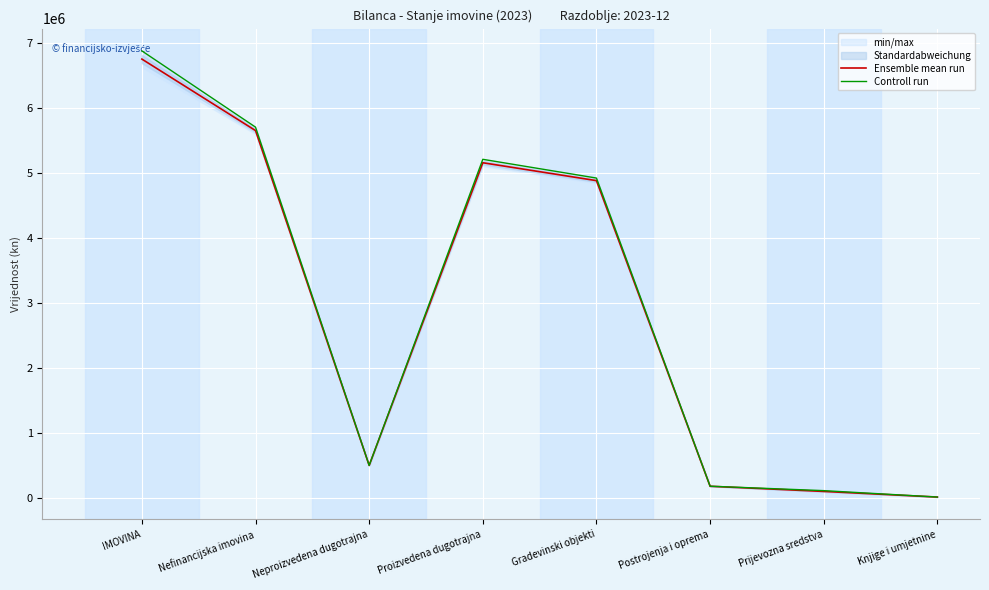

Reading left to right, transcribe all the data shown in this chart.

Ensemble mean run: IMOVINA=6758429.0	Nefinancijska imovina=5656508.8	Neproizvedena dugotrajna=495835.6	Proizvedena dugotrajna=5160673.2	Gradevinski objekti=4884867.3	Postrojenja i oprema=173957.5	Prijevozna sredstva=94297.2	Knjige i umjetnine=7551.2
Controll run: IMOVINA=6884577.8	Nefinancijska imovina=5709428.6	Neproizvedena dugotrajna=495835.6	Proizvedena dugotrajna=5213593.0	Gradevinski objekti=4924584.2	Postrojenja i oprema=174867.3	Prijevozna sredstva=106590.2	Knjige i umjetnine=7551.2